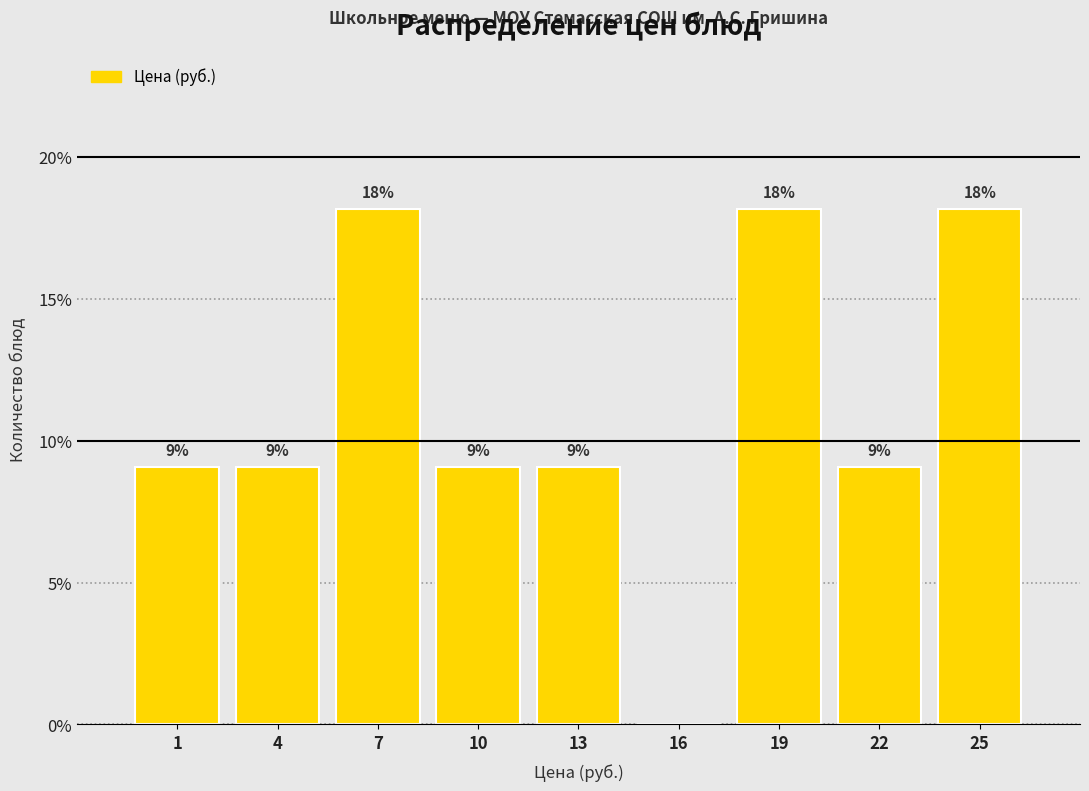

Are the bars horizontal?

No